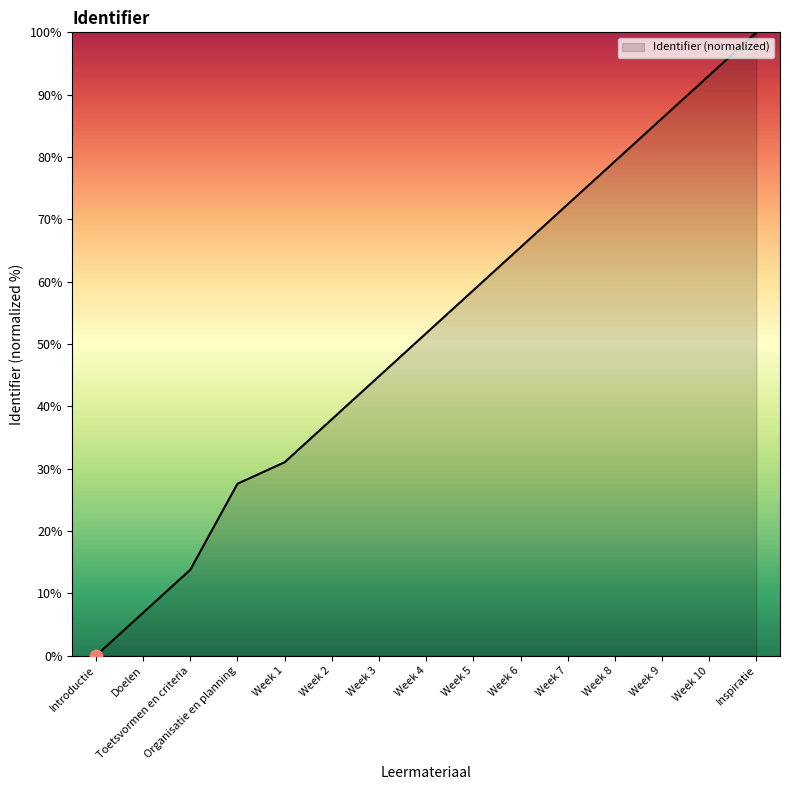

Between Doelen and Organisatie en planning, which is larger?

Organisatie en planning